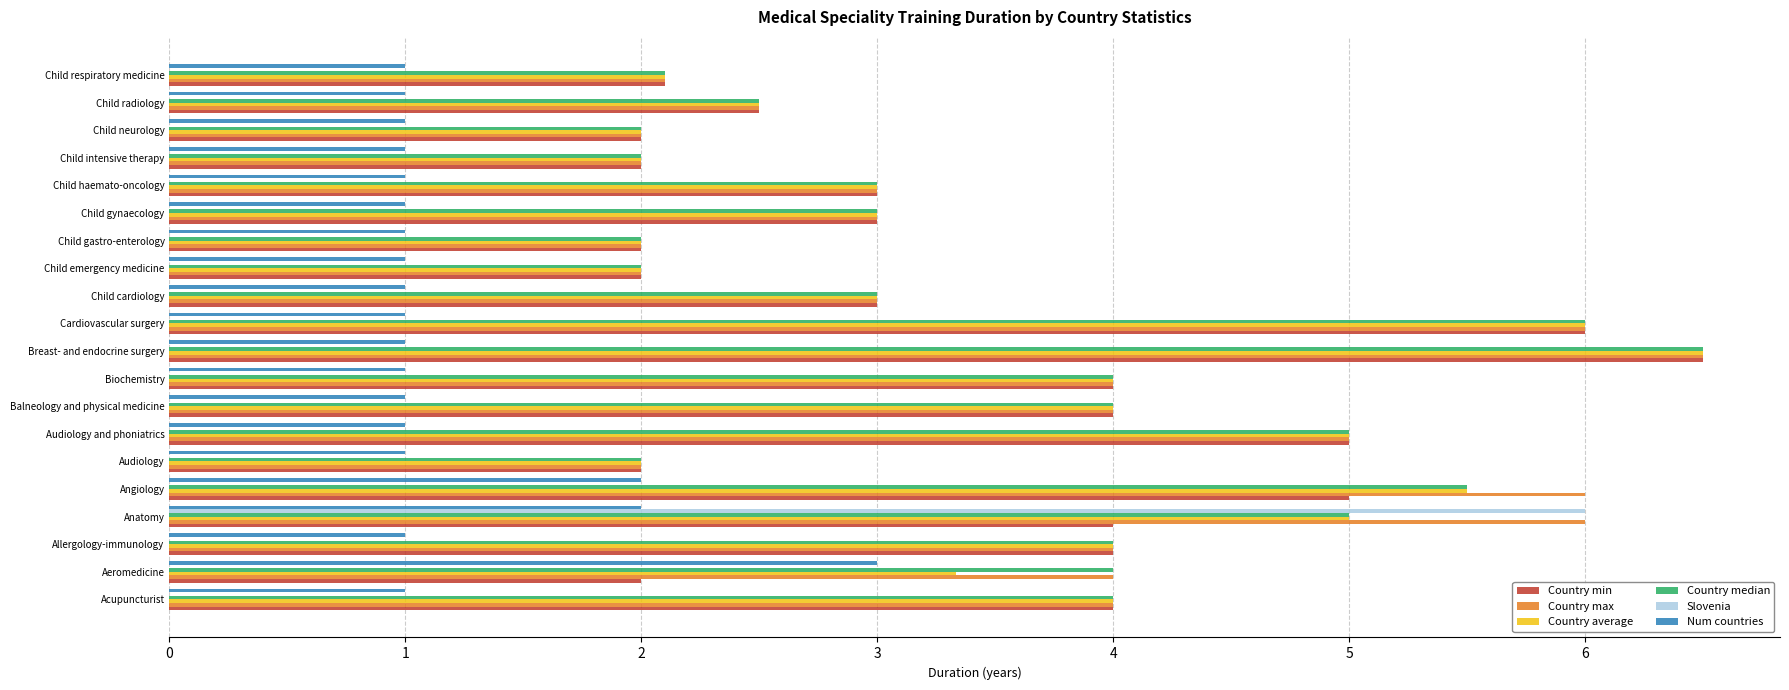

Count the number of data series in this chart.

6